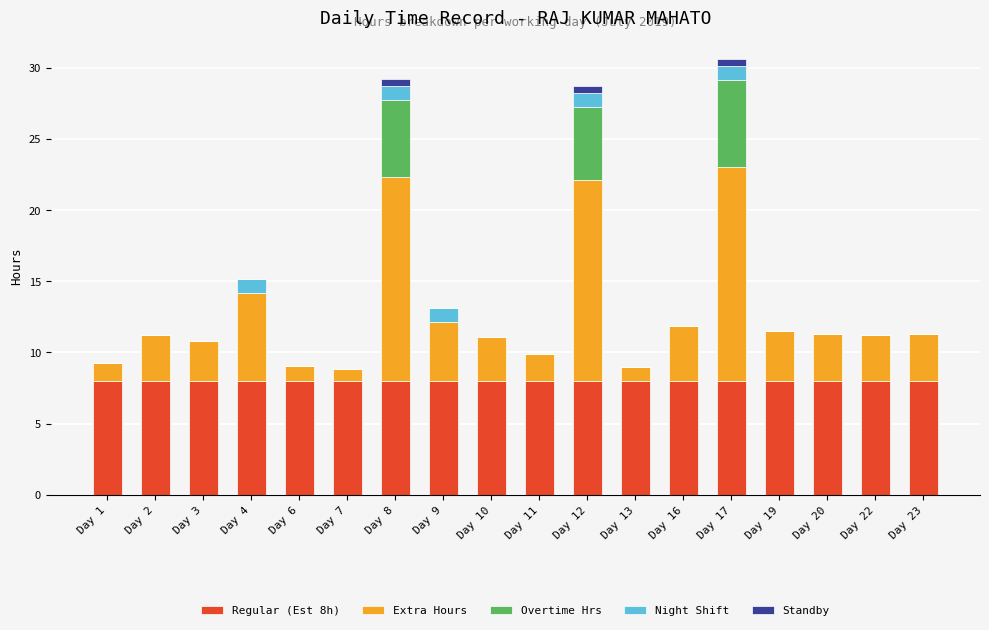

What is the total value across all series at Day 16?

11.9